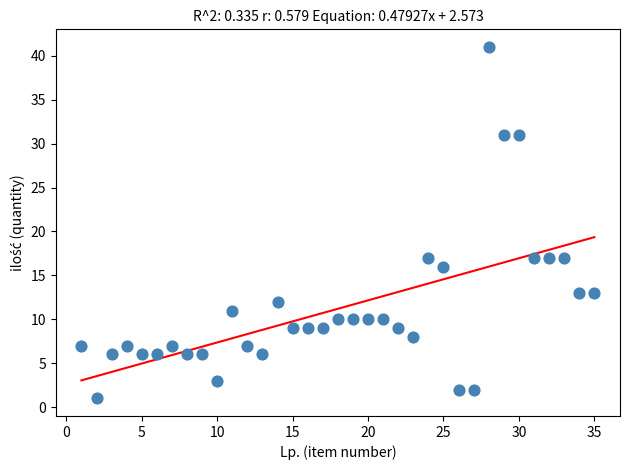

What is the range of Y values (max minus min)?

40